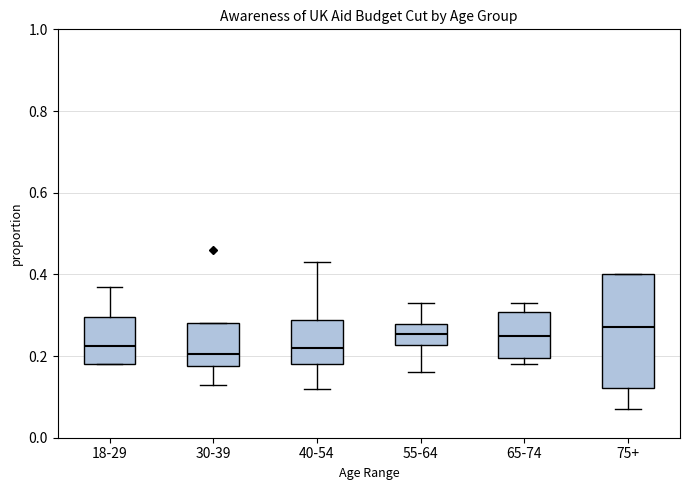

Reading left to right, transcribe this box plot: for each box, give where its median line is, the range the box spans, and where its two whiskers end, as read against the y-axis. The values are not printed on the chart, so give them approximately, as read against the axis.

18-29: median 0.22, box 0.18 to 0.30, whiskers 0.18 to 0.38
30-39: median 0.20, box 0.18 to 0.28, whiskers 0.14 to 0.28
40-54: median 0.22, box 0.18 to 0.28, whiskers 0.12 to 0.44
55-64: median 0.26, box 0.22 to 0.28, whiskers 0.16 to 0.34
65-74: median 0.26, box 0.20 to 0.30, whiskers 0.18 to 0.34
75+: median 0.28, box 0.12 to 0.40, whiskers 0.08 to 0.40